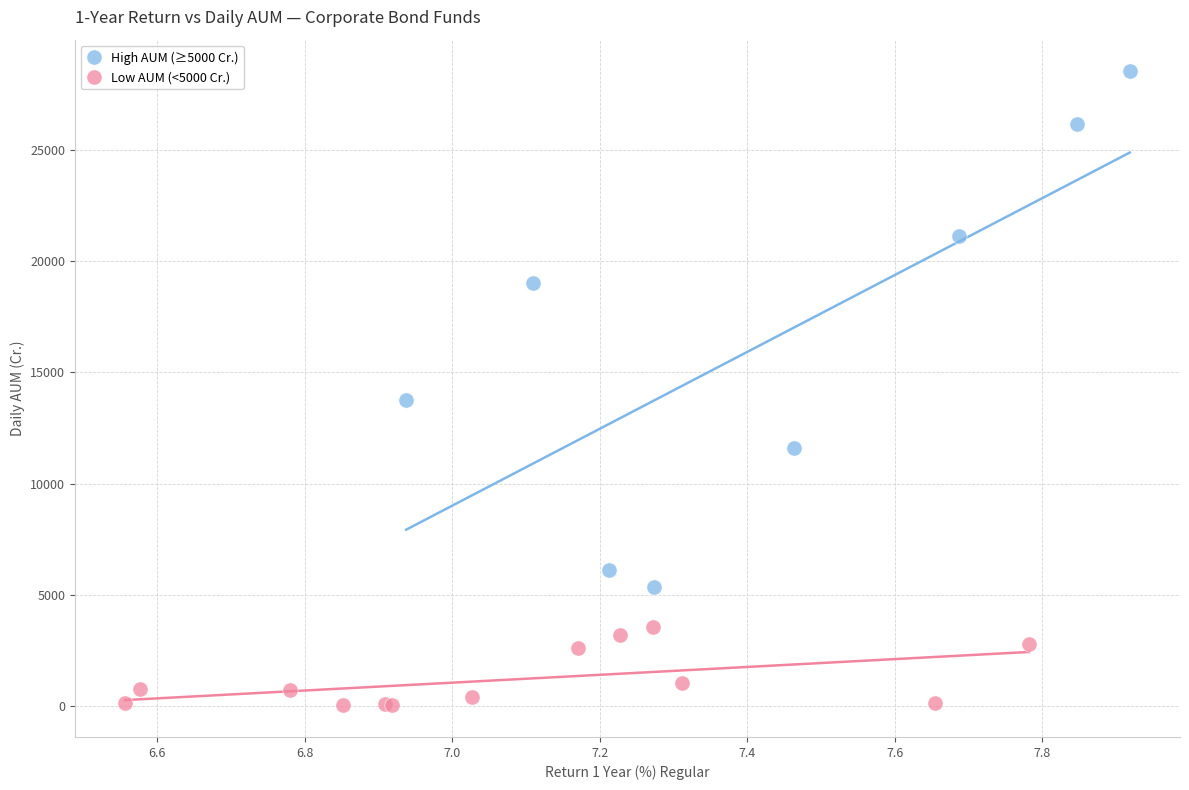

Which series reaches the minimum Y coordinate?

Low AUM (<5000 Cr.)